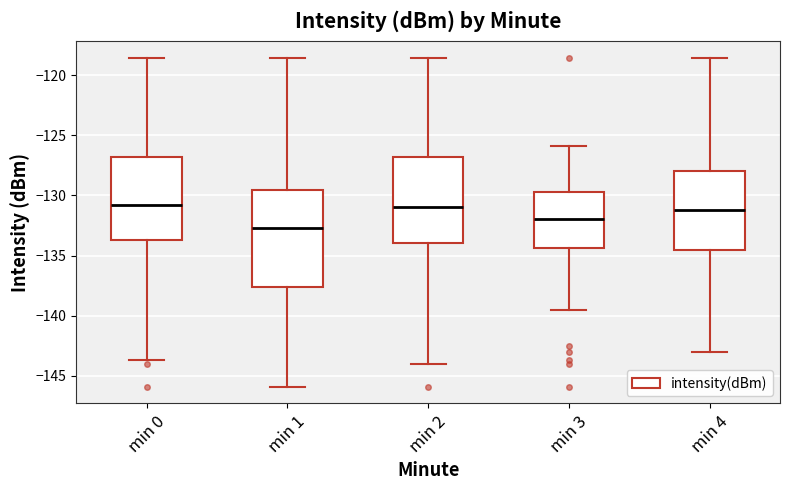

Reading left to right, read every box against the y-axis: the position of its median line, the range the box covers, and the ends of its whiskers. The values are not printed on the chart, so give them approximately, as read against the axis.

min 0: median -131.0, box -133.5 to -127.0, whiskers -143.5 to -118.5
min 1: median -132.5, box -137.5 to -129.5, whiskers -146.0 to -118.5
min 2: median -131.0, box -134.0 to -127.0, whiskers -144.0 to -118.5
min 3: median -132.0, box -134.5 to -129.5, whiskers -139.5 to -126.0
min 4: median -131.0, box -134.5 to -128.0, whiskers -143.0 to -118.5